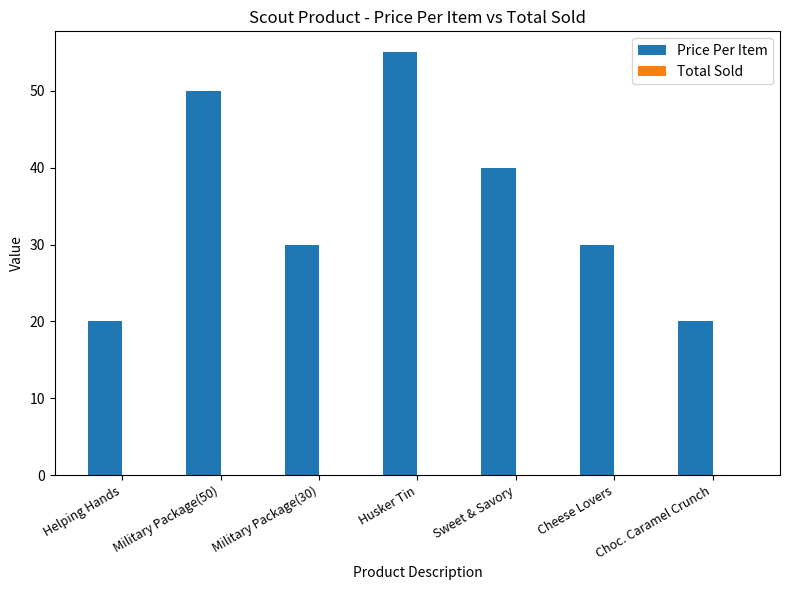

What is the label of the 3rd bar from the right?

Sweet & Savory